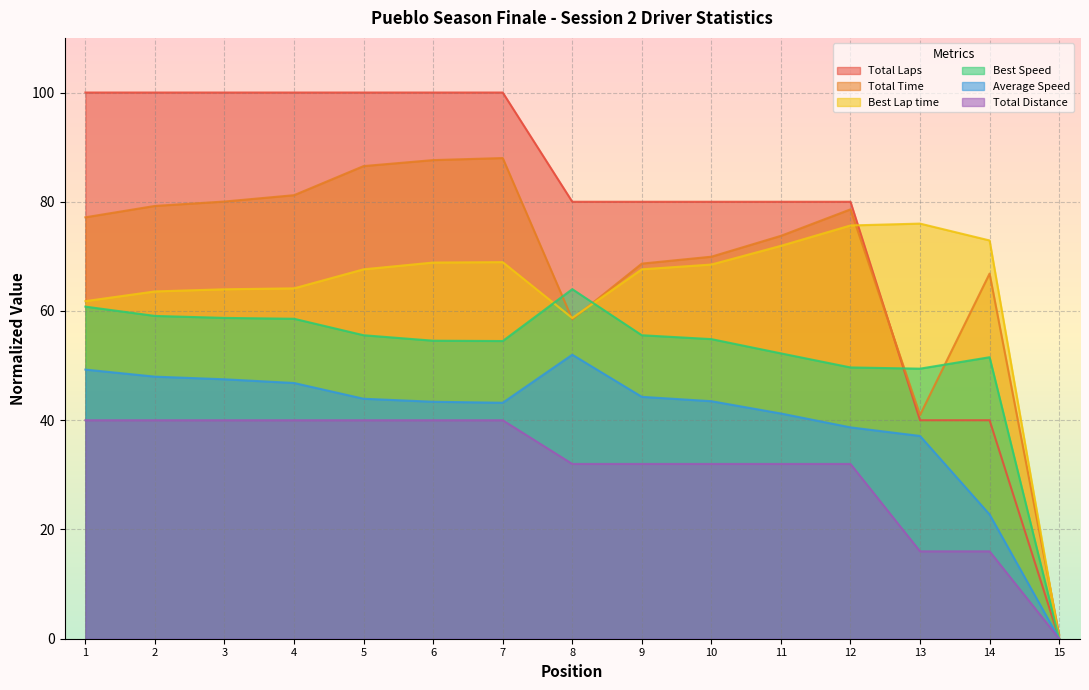

True or false: Total Time and Average Speed intersect in this chart.

False